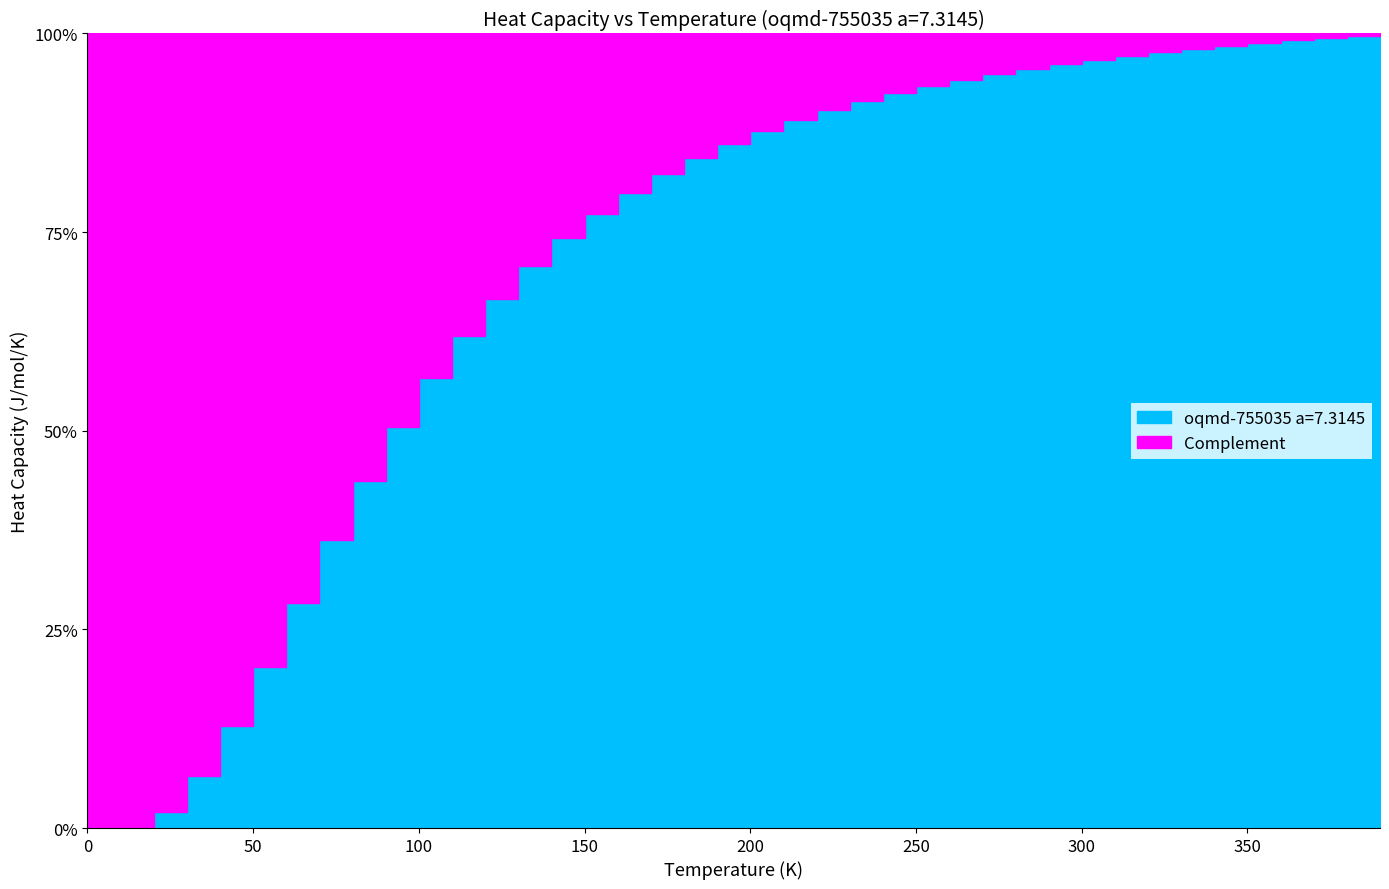

What is the value of the 4th point from the left?

1.5